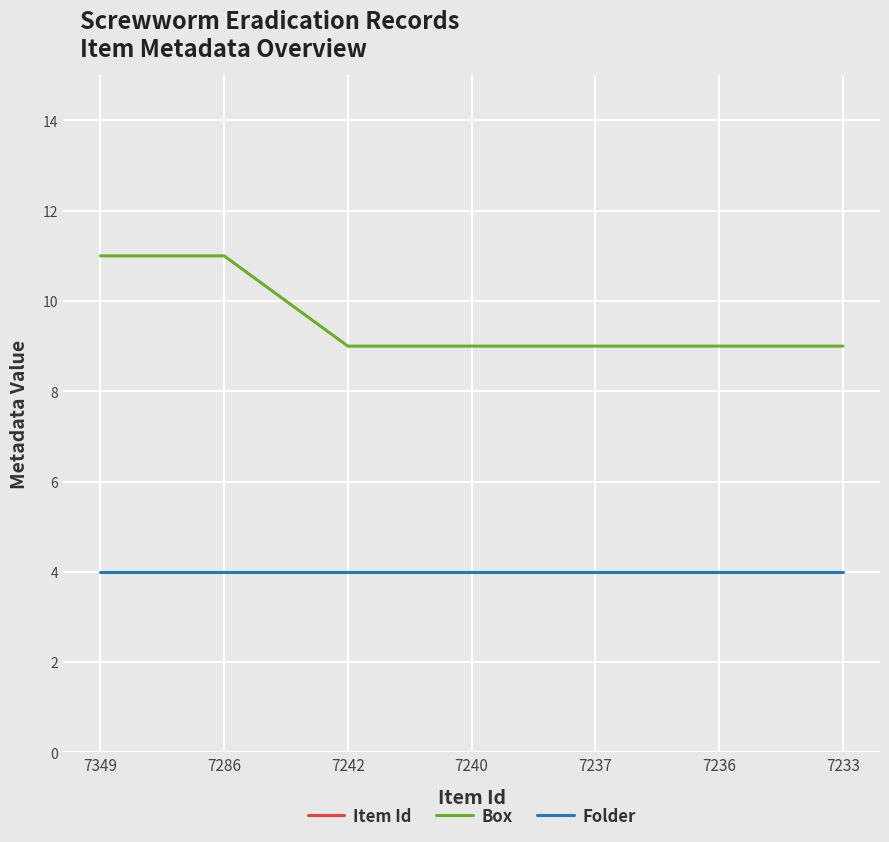

What is the sum of all Item Id values?

50823